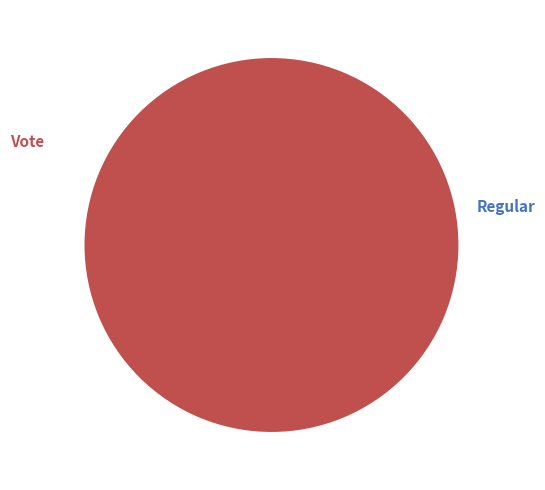

What is the change in value from Regular to Vote?

+2